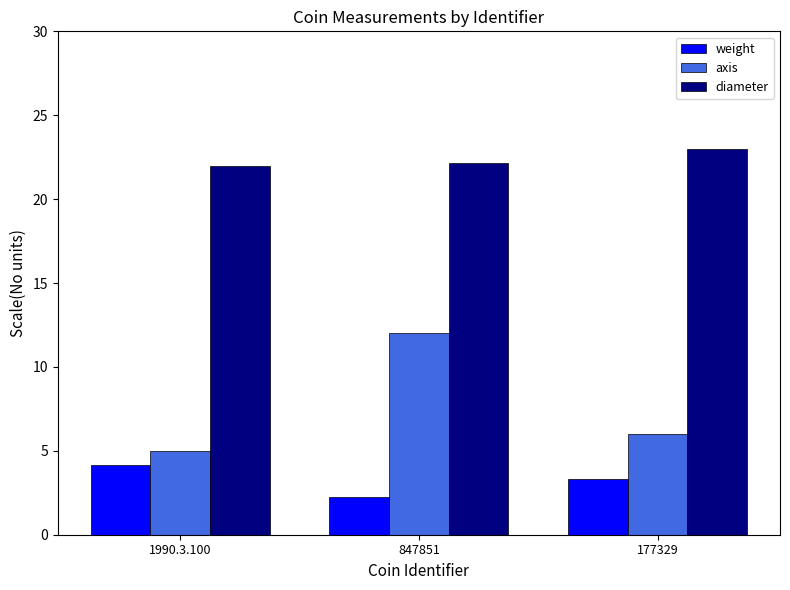

True or false: weight has a value of 2.9 at 1990.3.100.

False